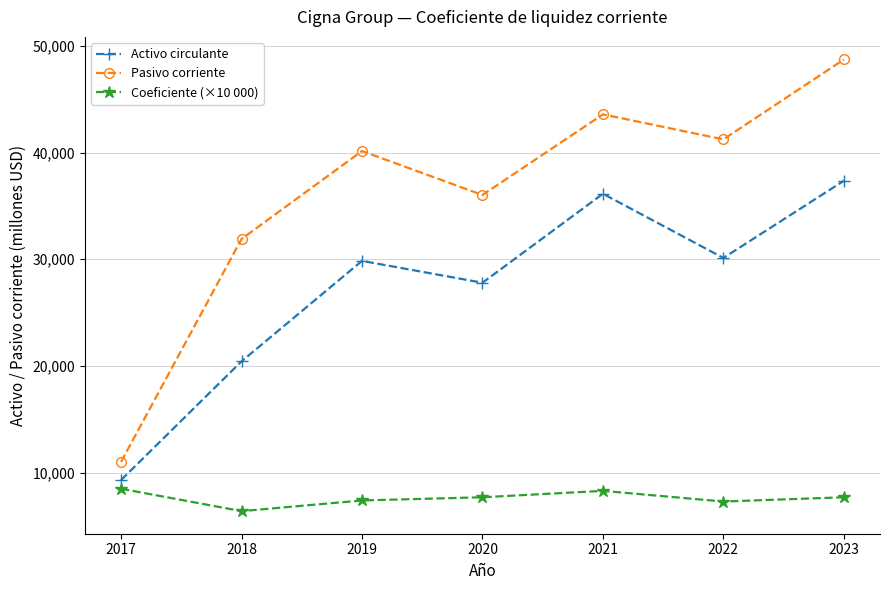

At how many categories does at least one series exceed 7488?

7